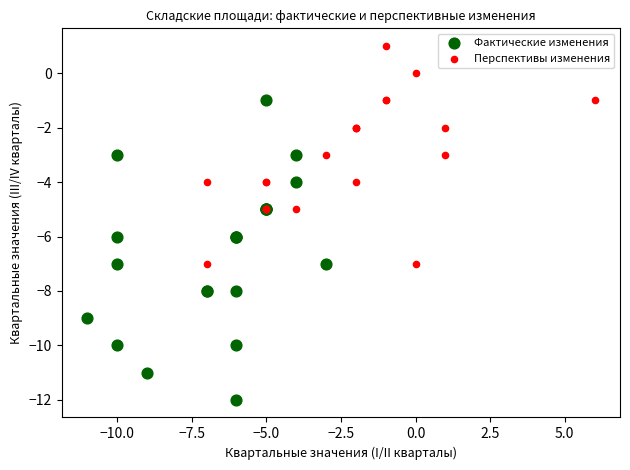

Which series has the largest Y range (max minus min)?

Фактические изменения